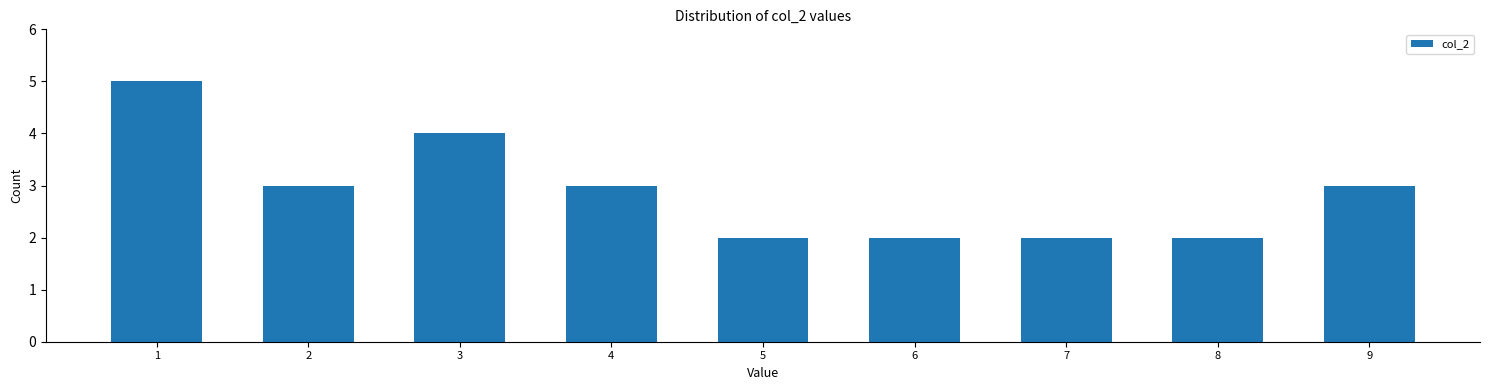

Reading left to right, extract all data points from this chart.

1=5	2=3	3=4	4=3	5=2	6=2	7=2	8=2	9=3